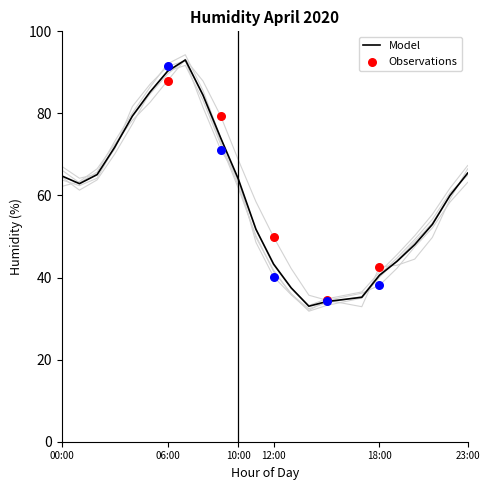

The value of Model at 12:00 is 43.3. True or false?

True